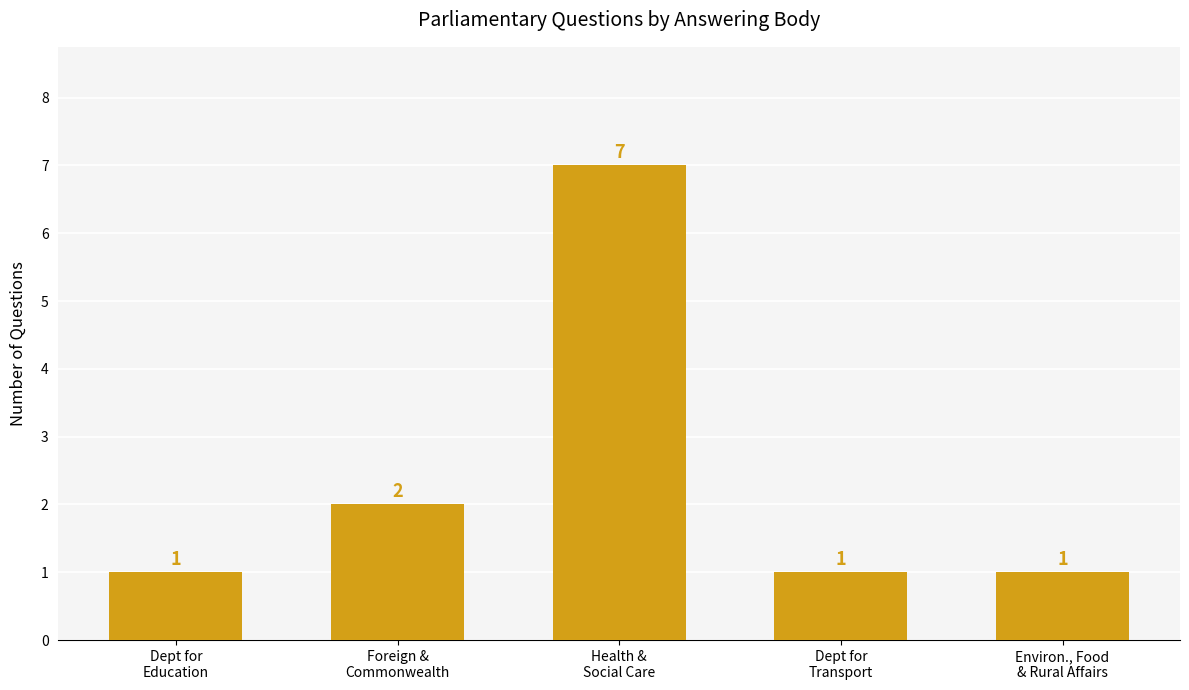

What is the sum of the values at Health &
Social Care and Foreign &
Commonwealth?

9